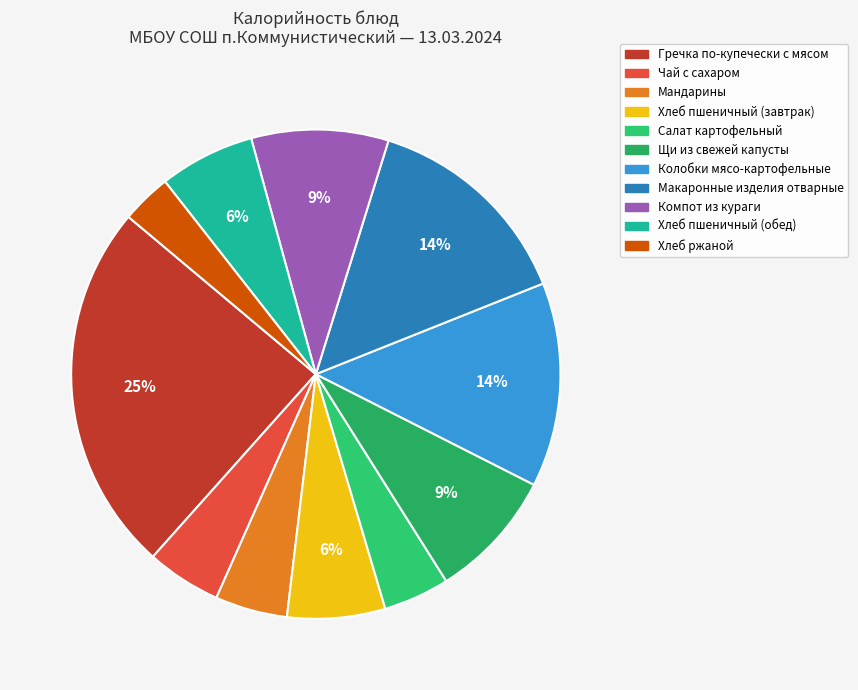

Which slice is the smallest?

Хлеб ржаной